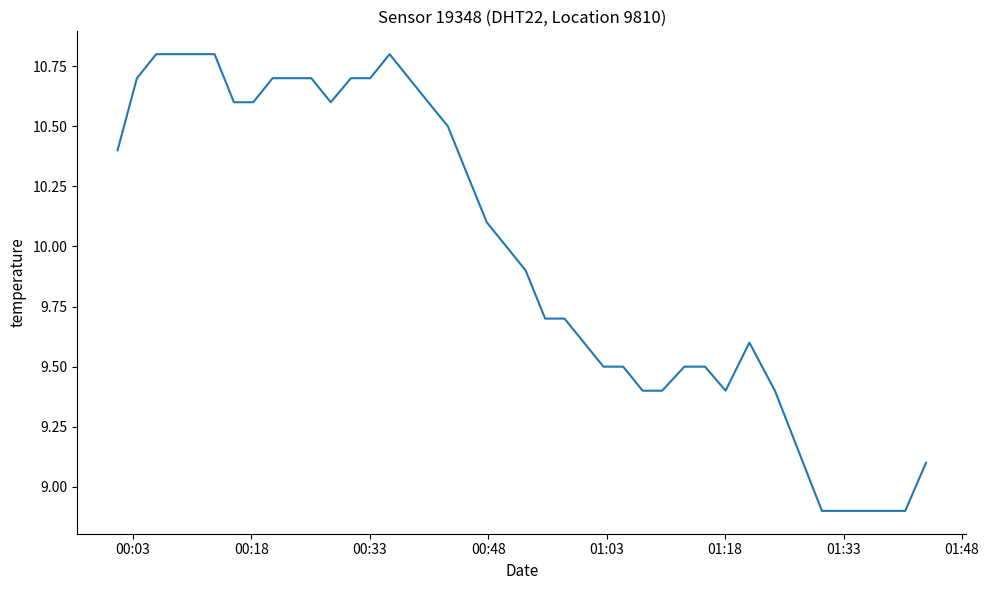

What is the greatest value displayed?

10.8